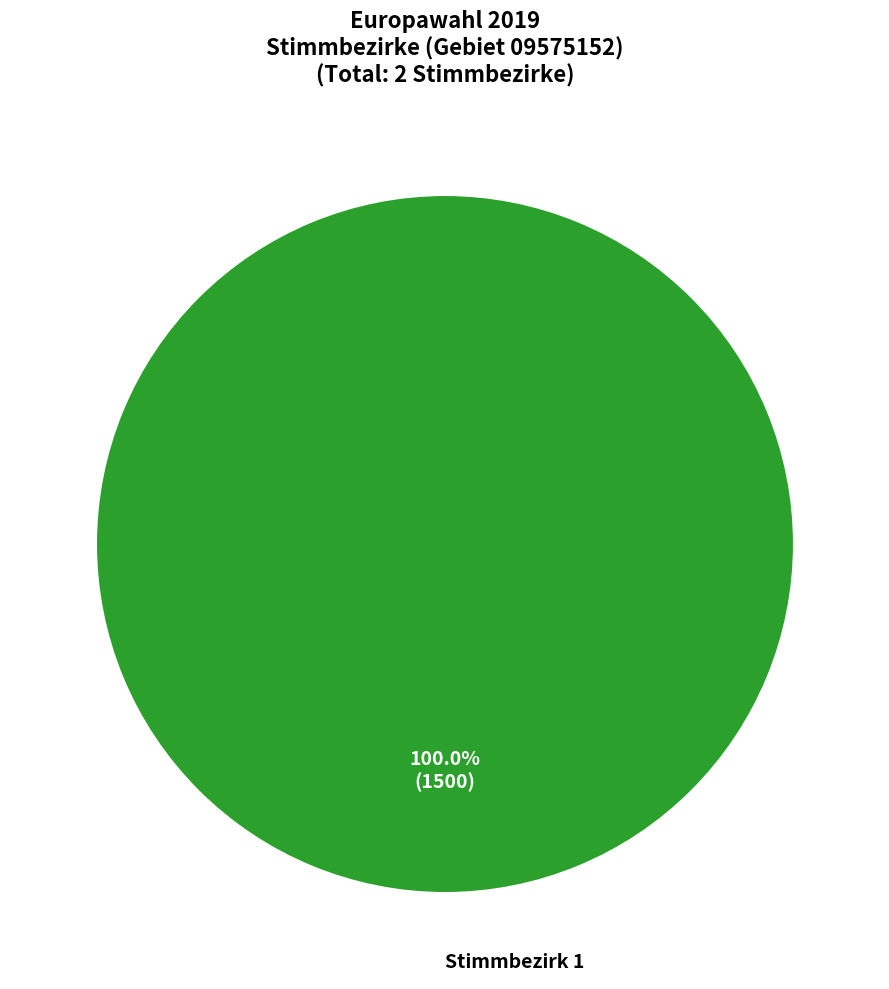

Is there any slice that represents more than half of the pie?

Yes